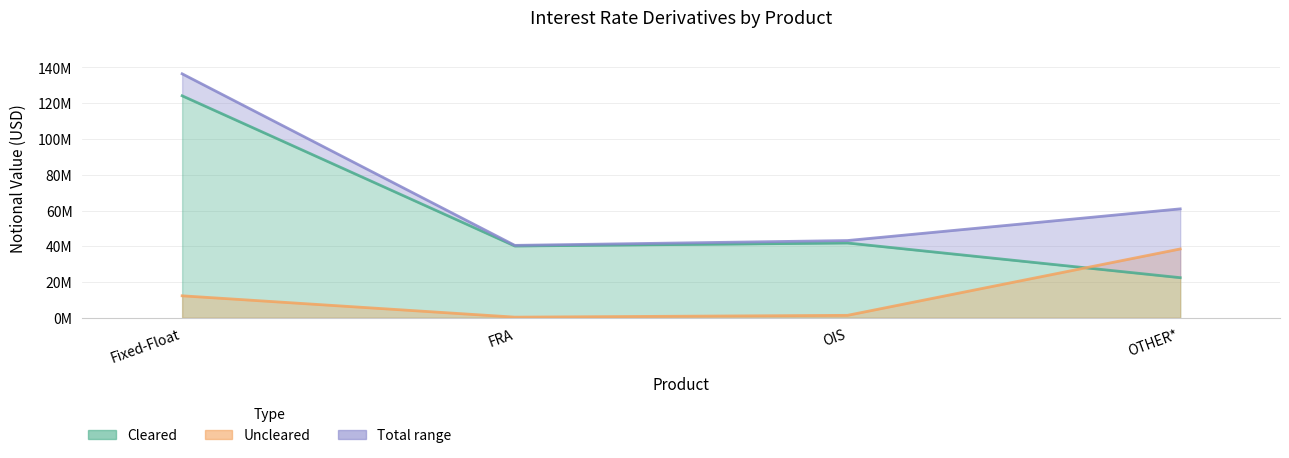

True or false: Total and Uncleared cross at least once.

False